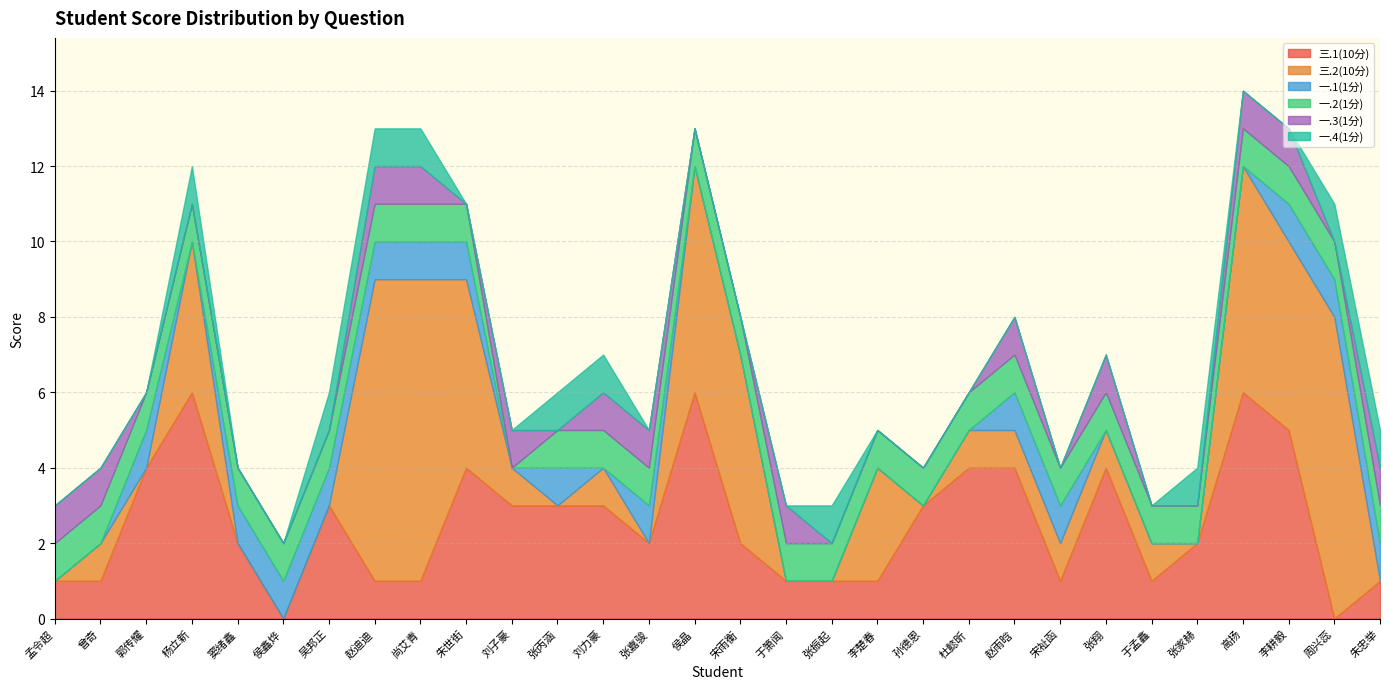

Which series has the largest range (max minus min)?

三.2(10分)